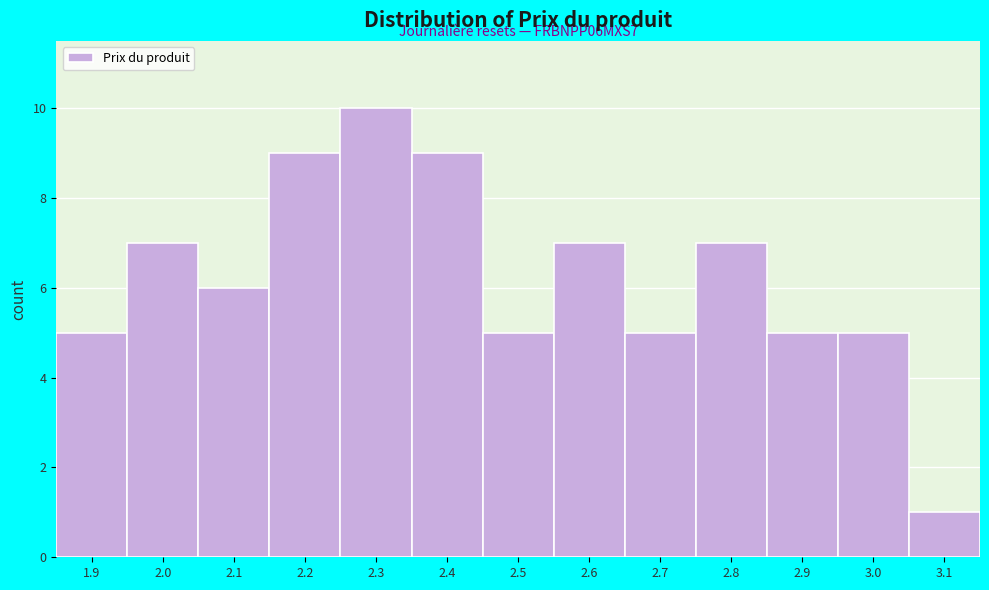

Reading left to right, transcribe all the data shown in this chart.

1.9=5	2.0=7	2.1=6	2.2=9	2.3=10	2.4=9	2.5=5	2.6=7	2.7=5	2.8=7	2.9=5	3.0=5	3.1=1